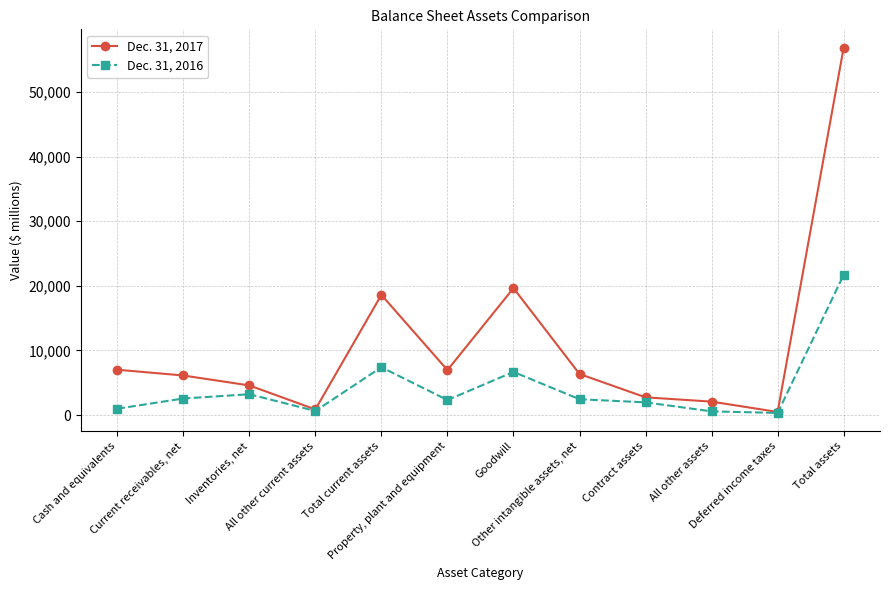

At how many categories does at least one series exceed 49656?

1